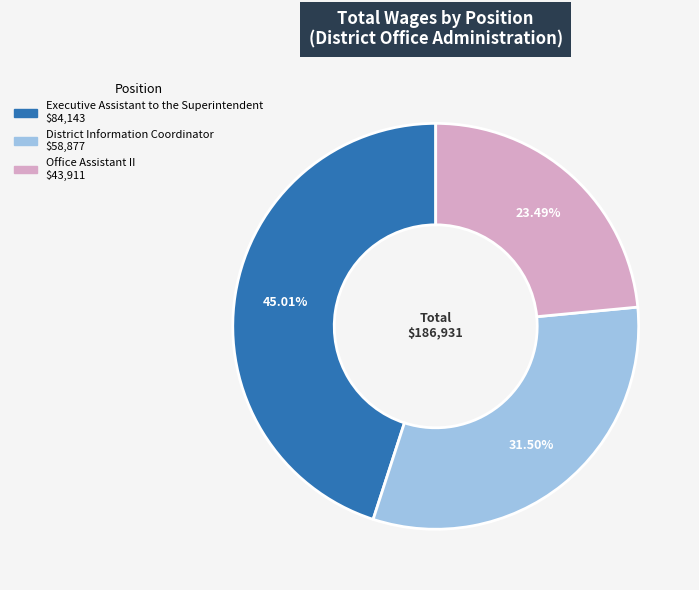

What is the total percentage of District Information Coordinator and Executive Assistant to the Superintendent?

76.5%